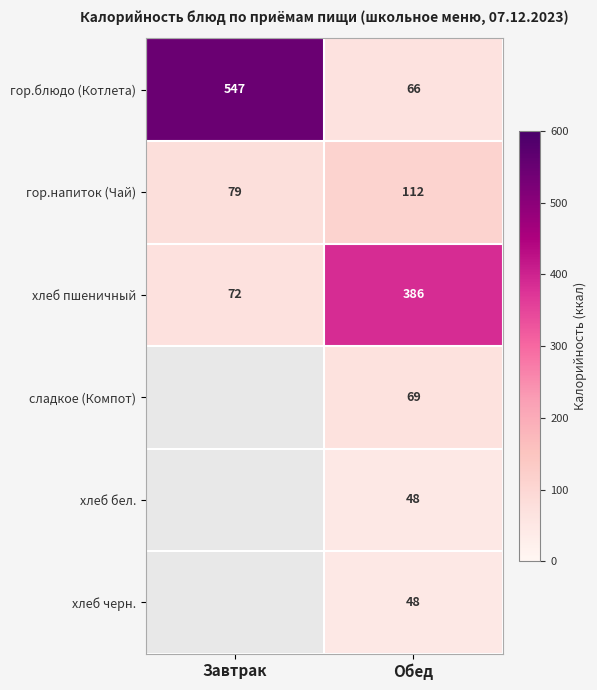

Rank the categories by хлеб пшеничный value from lowest to highest.

Завтрак, Обед